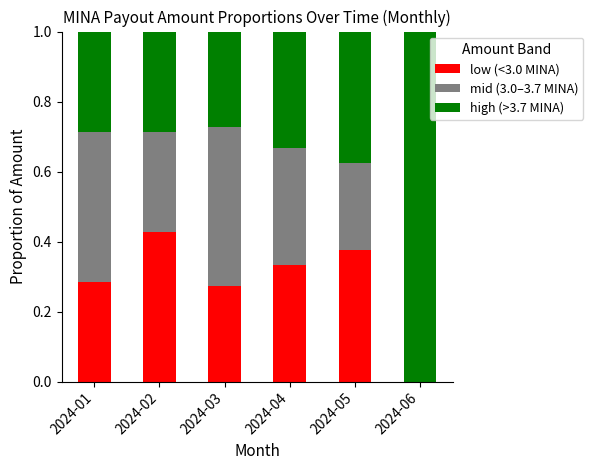

True or false: low (<3.0 MINA) has a value of 0.0 at 2024-06.

True